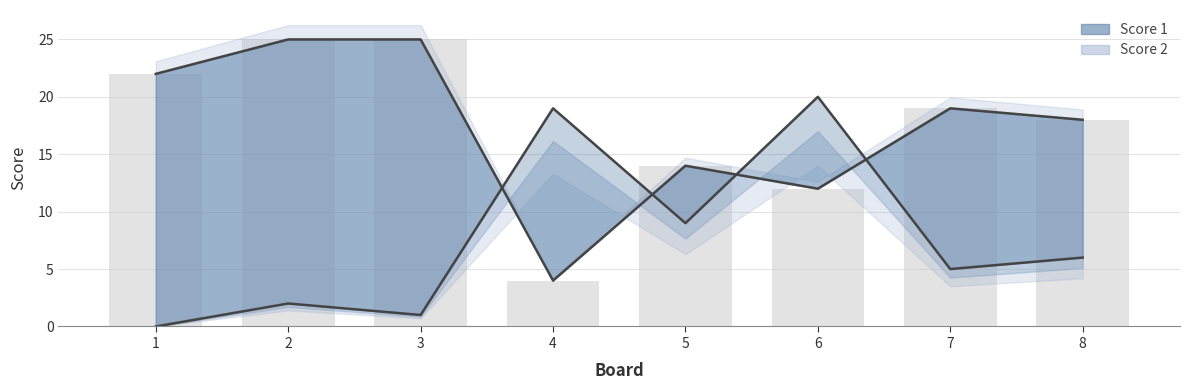

What are all the series names shown in the legend?

Score 1, Score 2